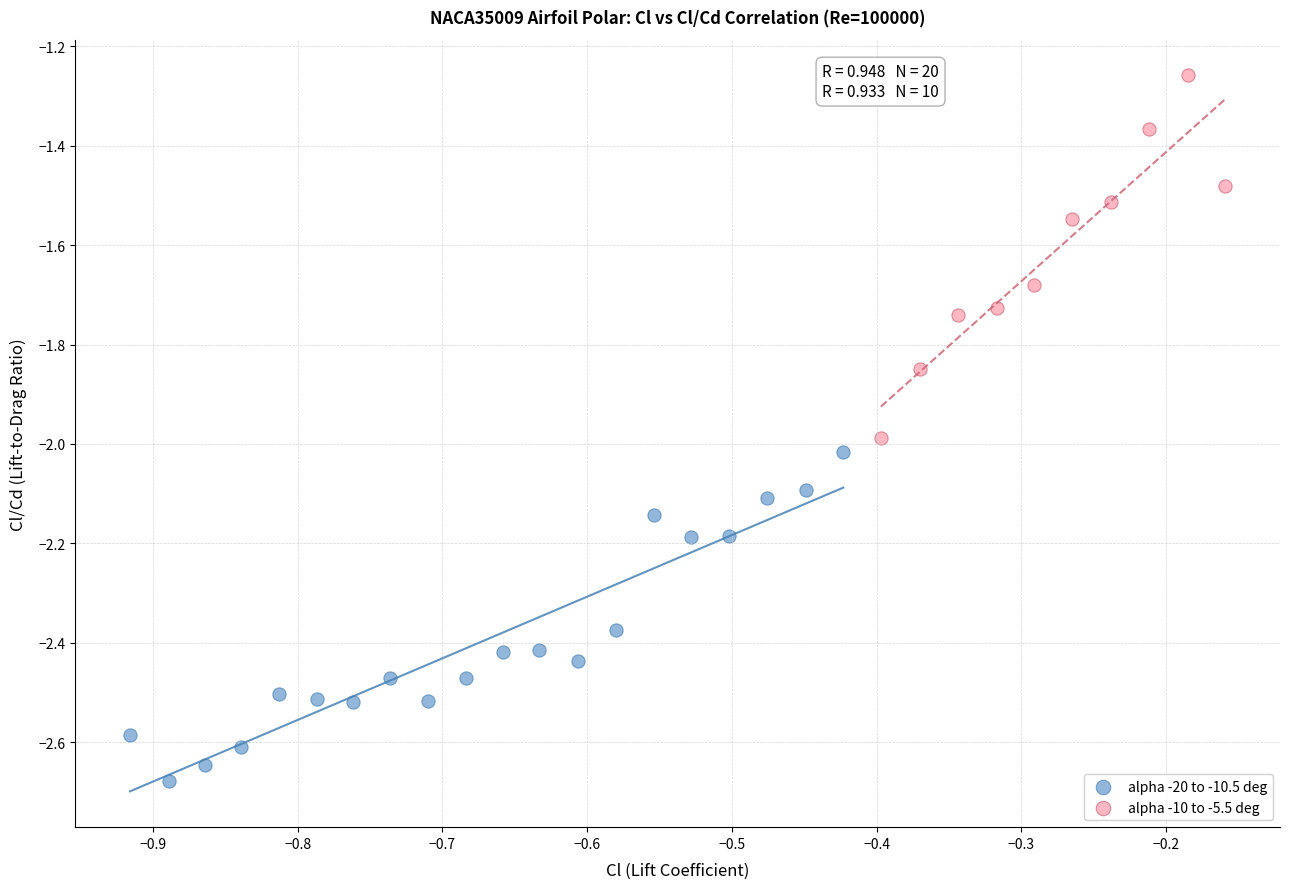

Which series has the largest Y range (max minus min)?

alpha -10 to -5.5 deg